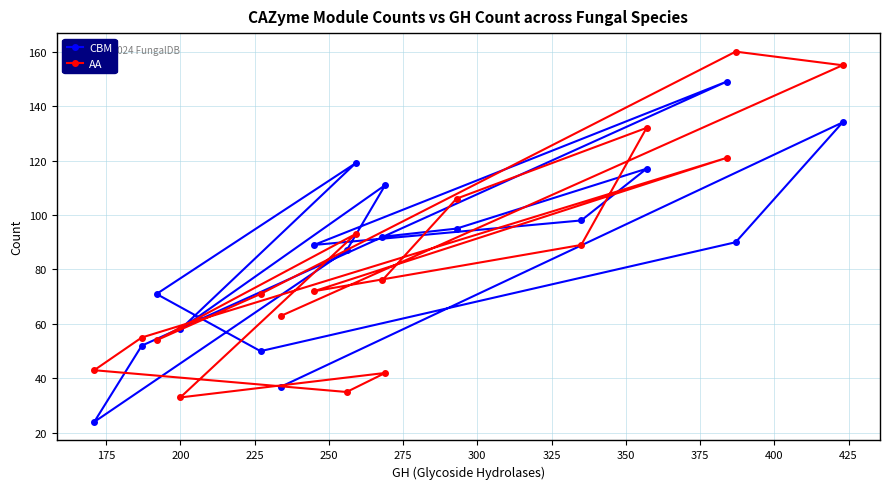

List the series in order of their peak value, highest first.

AA, CBM